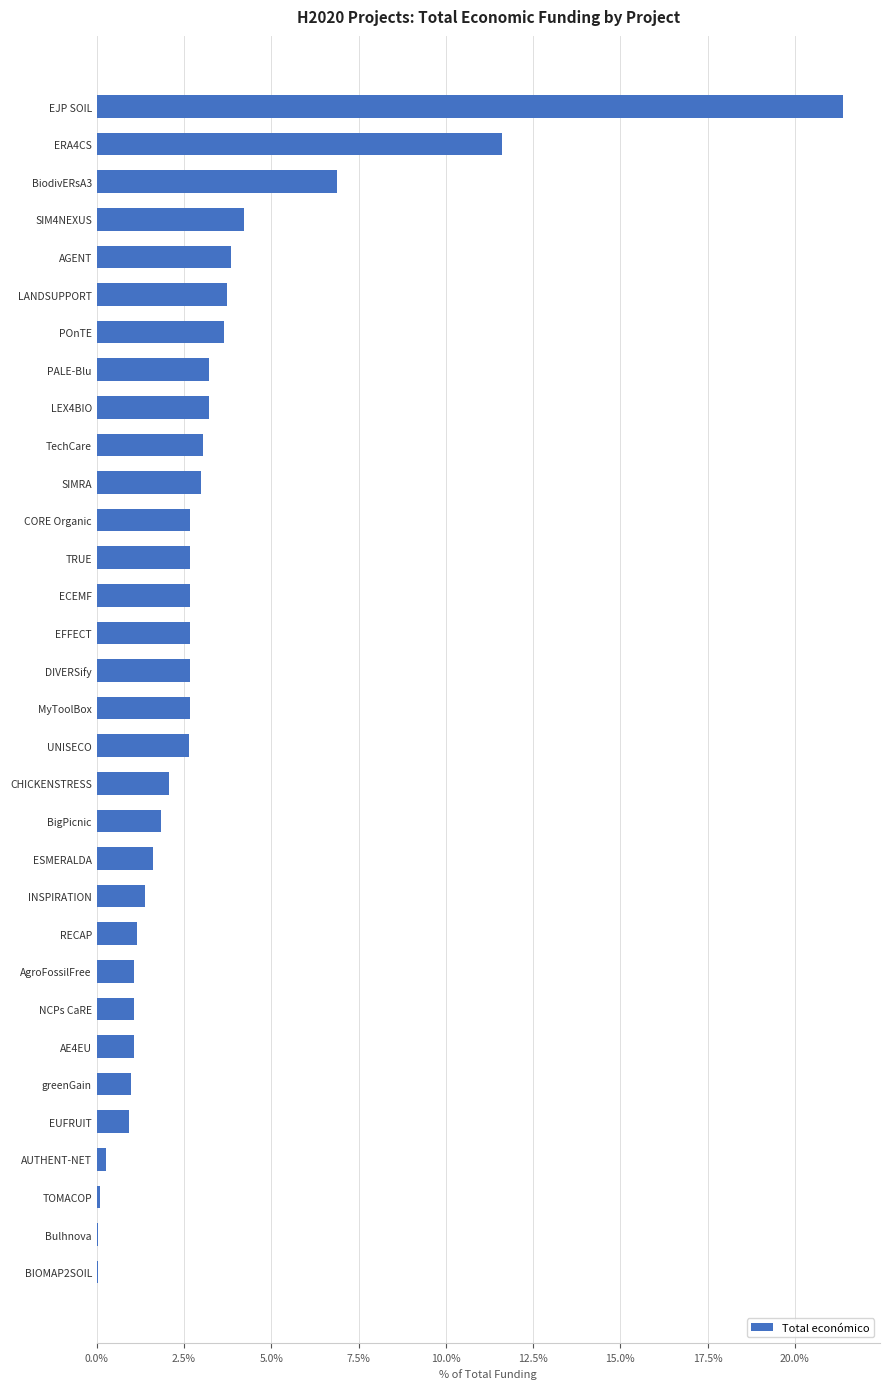

What value does the data have at RECAP?

1.1